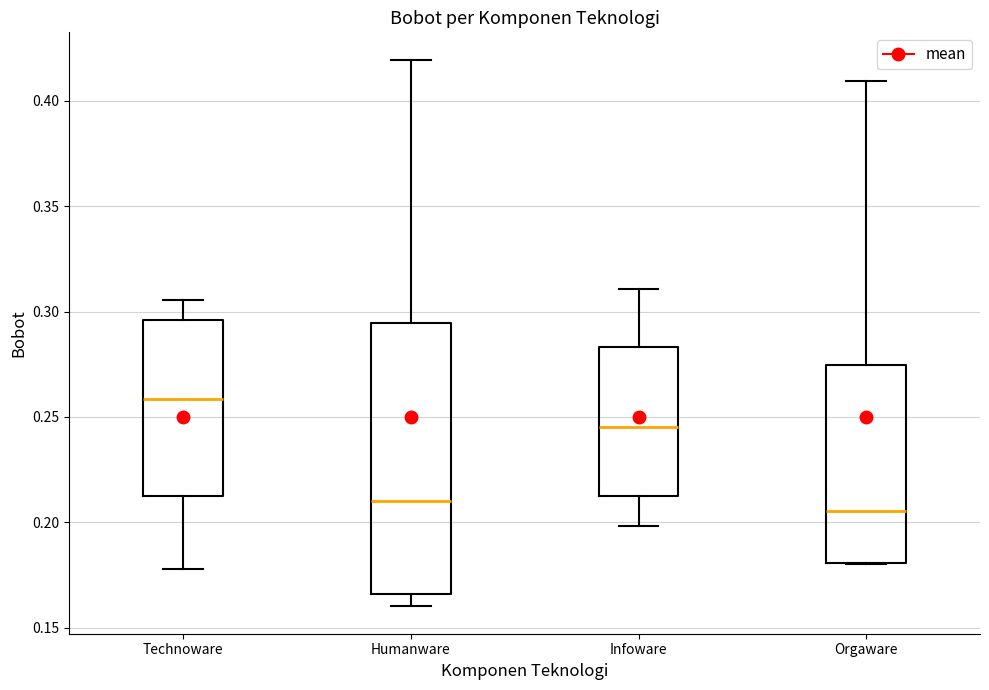

Reading left to right, transcribe this box plot: for each box, give where its median line is, the range the box spans, and where its two whiskers end, as read against the y-axis. The values are not printed on the chart, so give them approximately, as read against the axis.

Technoware: median 0.260, box 0.210 to 0.295, whiskers 0.180 to 0.305
Humanware: median 0.210, box 0.165 to 0.295, whiskers 0.160 to 0.420
Infoware: median 0.245, box 0.210 to 0.285, whiskers 0.200 to 0.310
Orgaware: median 0.205, box 0.180 to 0.275, whiskers 0.180 to 0.410